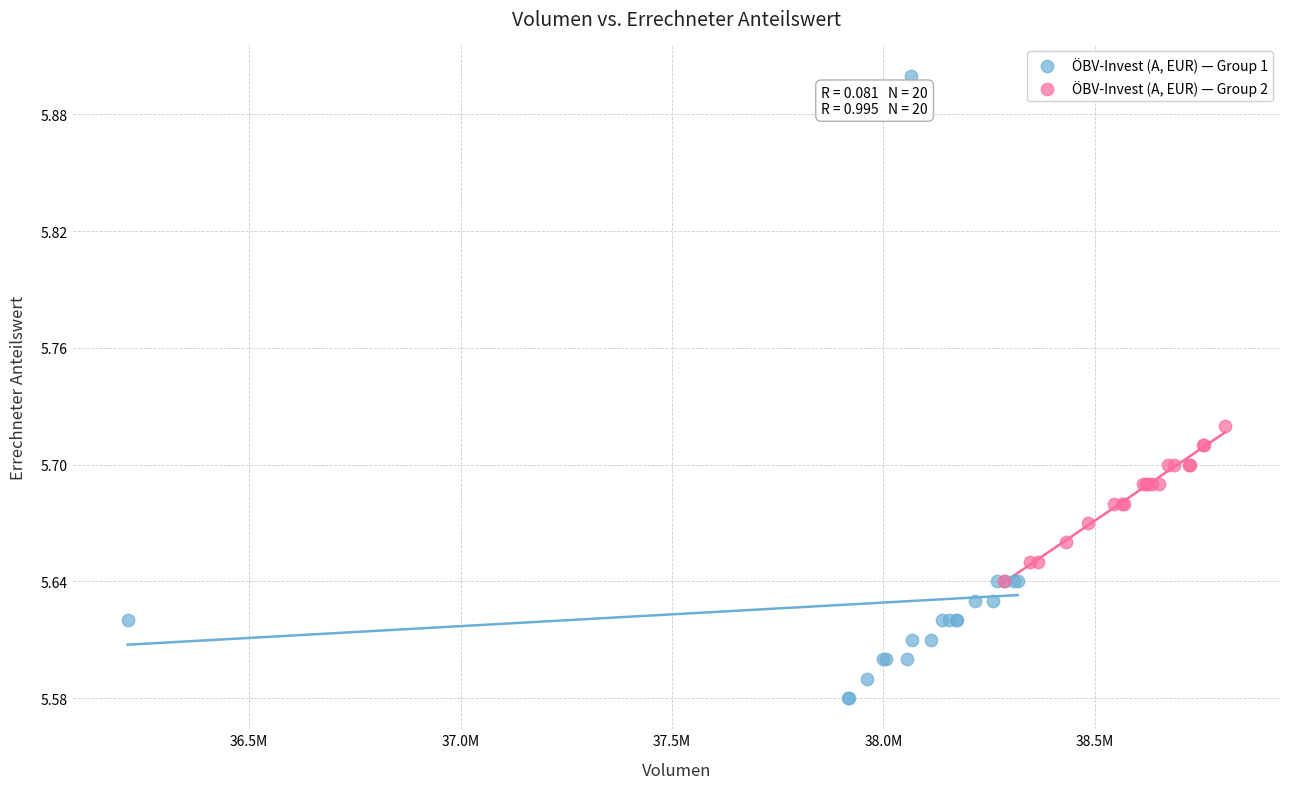

Which series reaches the maximum Y coordinate?

ÖBV-Invest (A, EUR) — Group 1